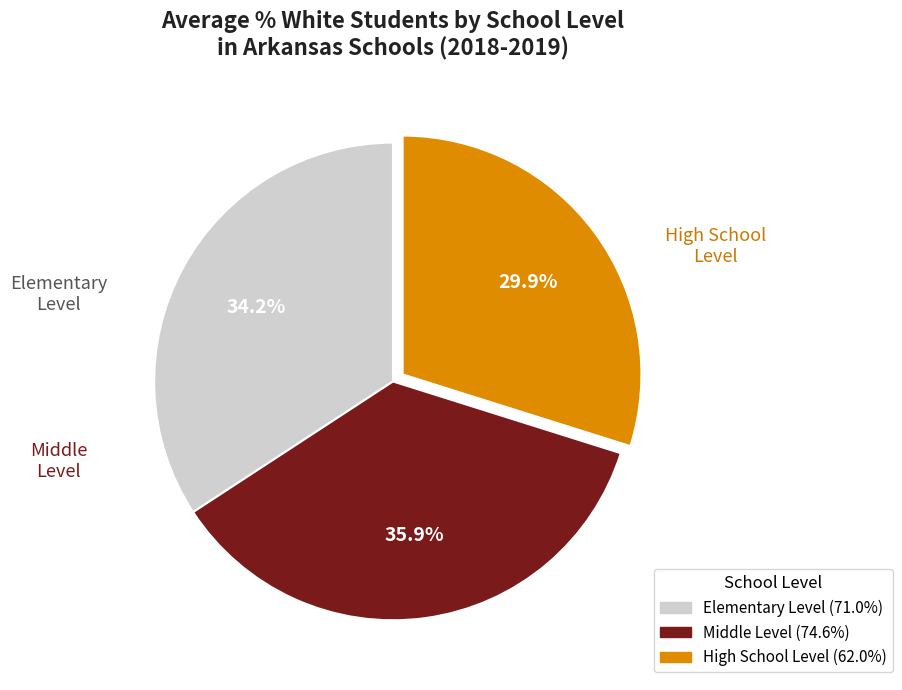

Is there any slice that represents more than half of the pie?

No